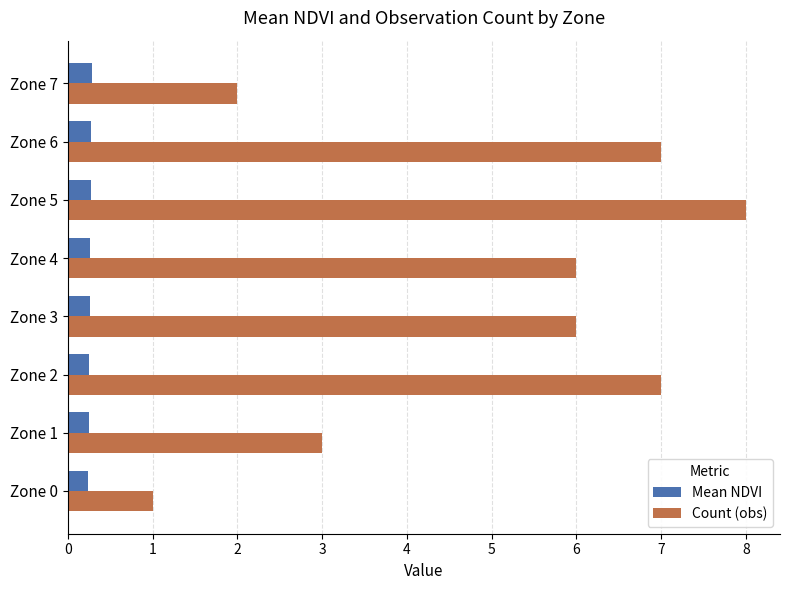

Count the number of categories in the chart.

8